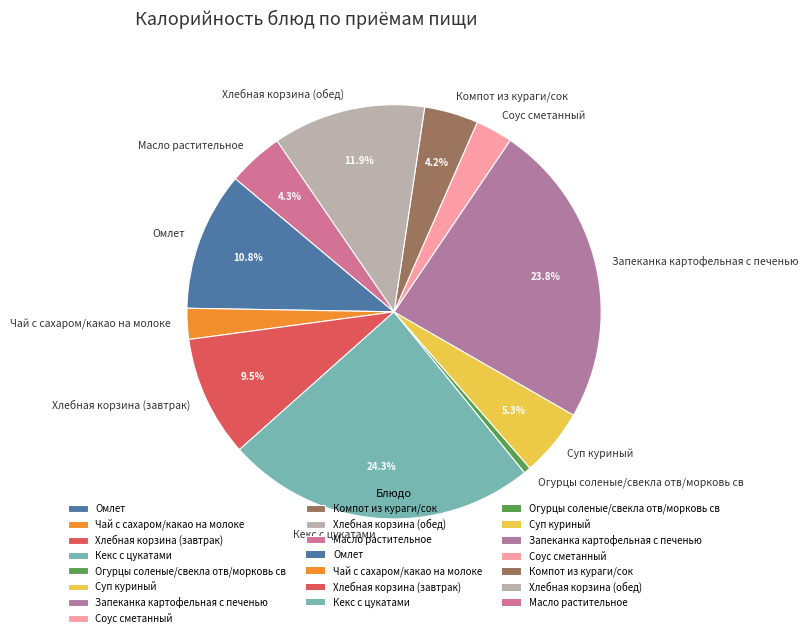

Between Масло растительное and Чай с сахаром/какао на молоке, which is larger?

Масло растительное